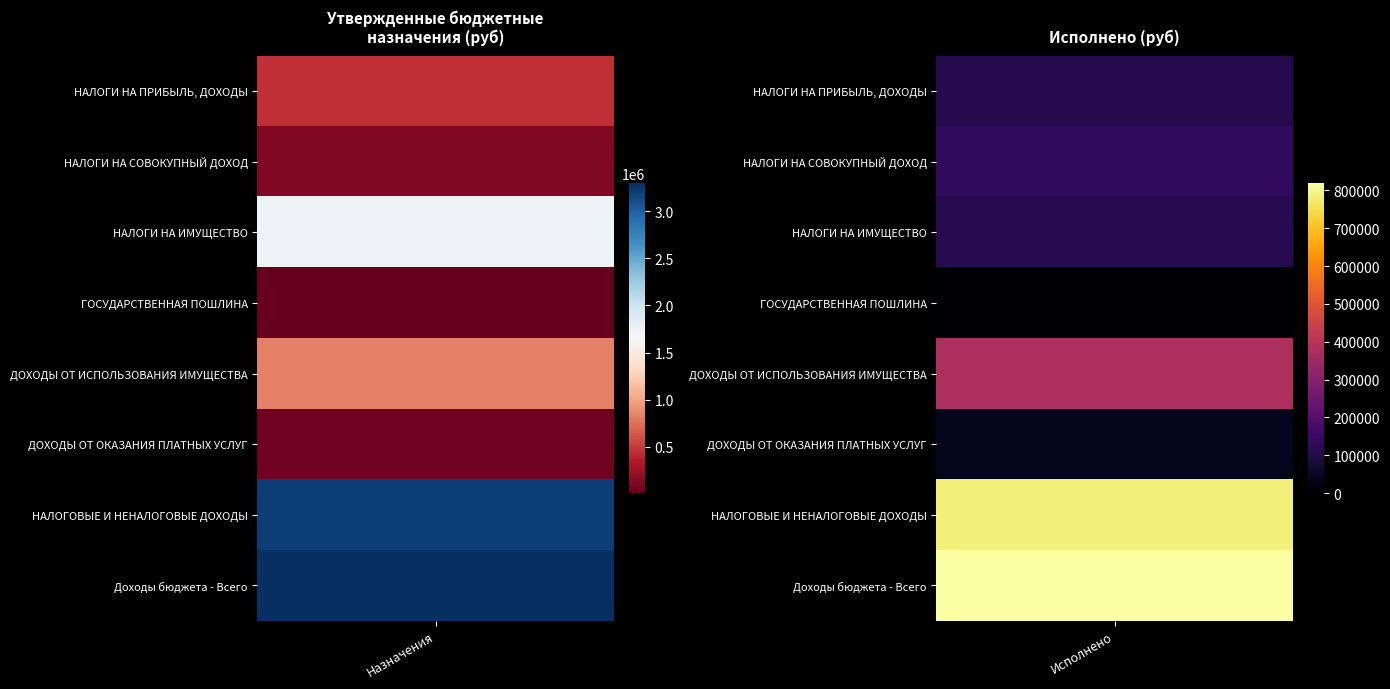

What is the difference between the НАЛОГИ НА СОВОКУПНЫЙ ДОХОД values at 1 and 0?

230.8